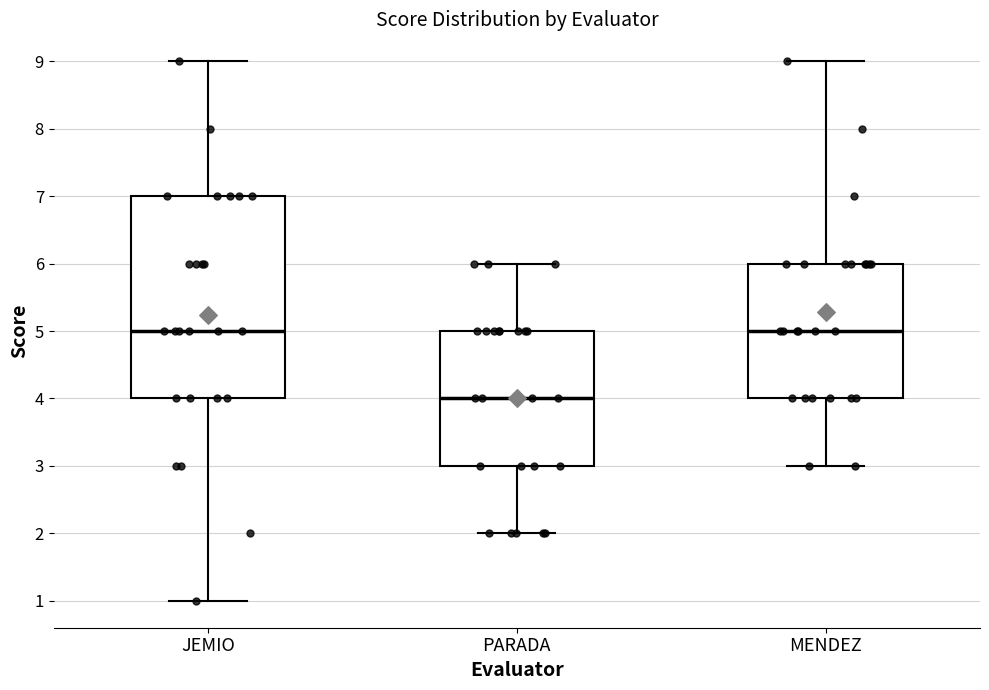

Where does the upper whisker of the box for JEMIO end on the y-axis? The values are not printed on the chart, so give them approximately, as read against the axis.

9